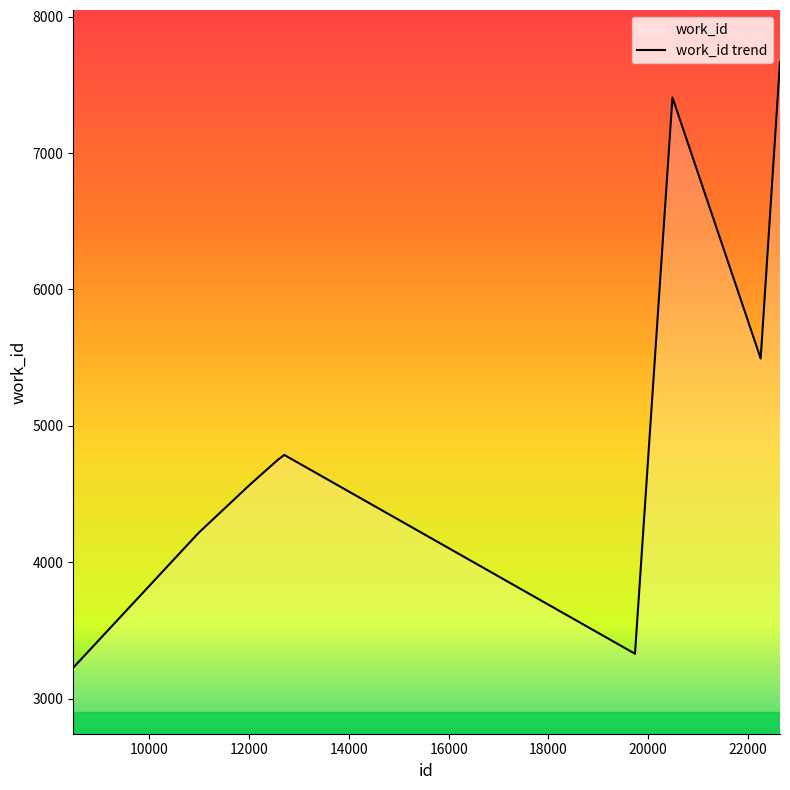

What is the sum of the values at 12579 and 12040?

9329